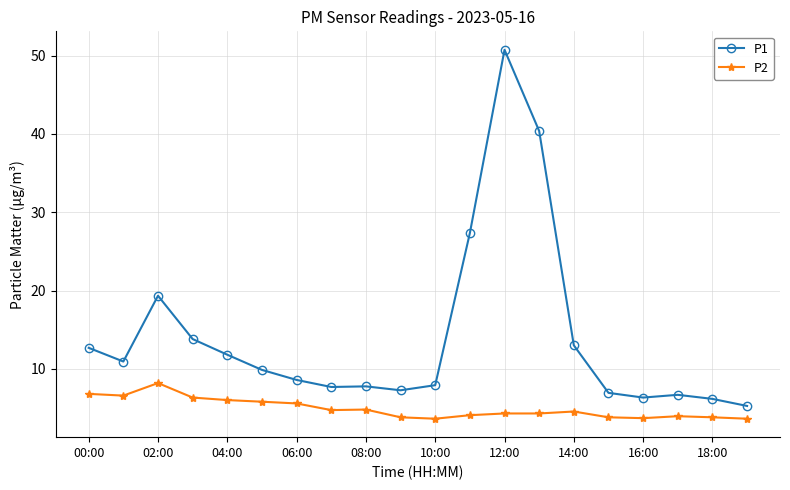

At how many categories does at least one series exceed 41?

1